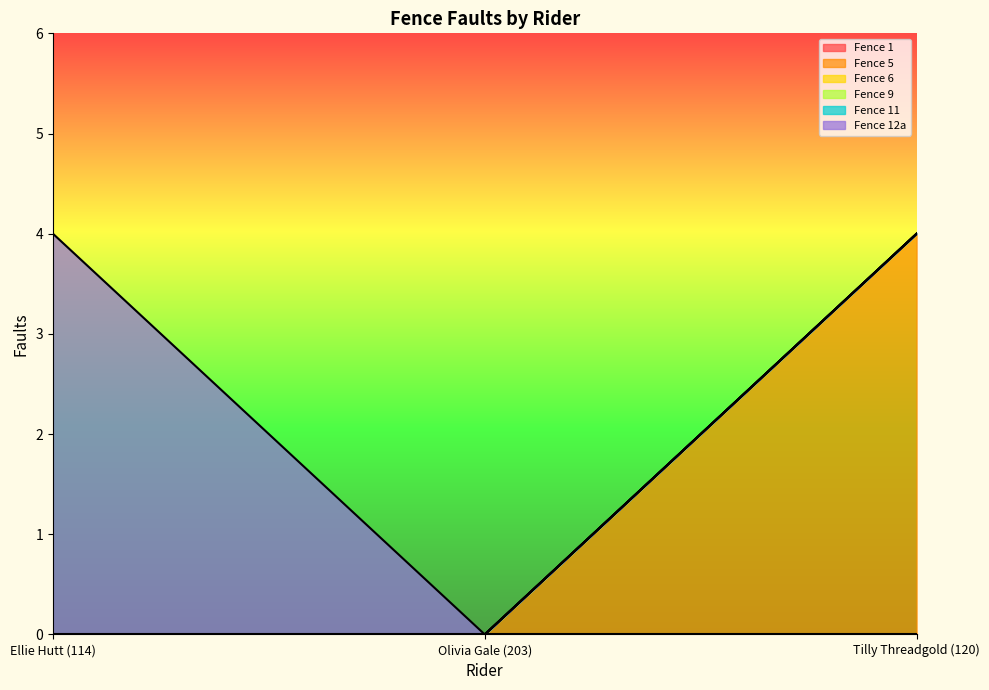

How many positive values does the Fence 5 series have?

1